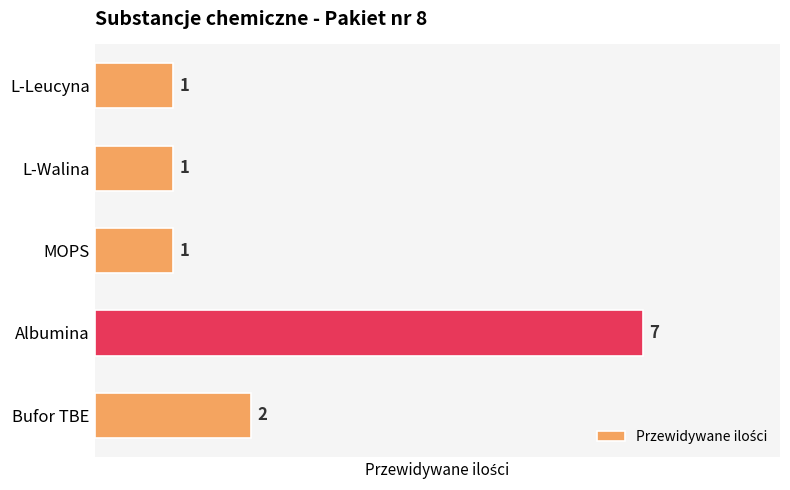

What is the average value?

2